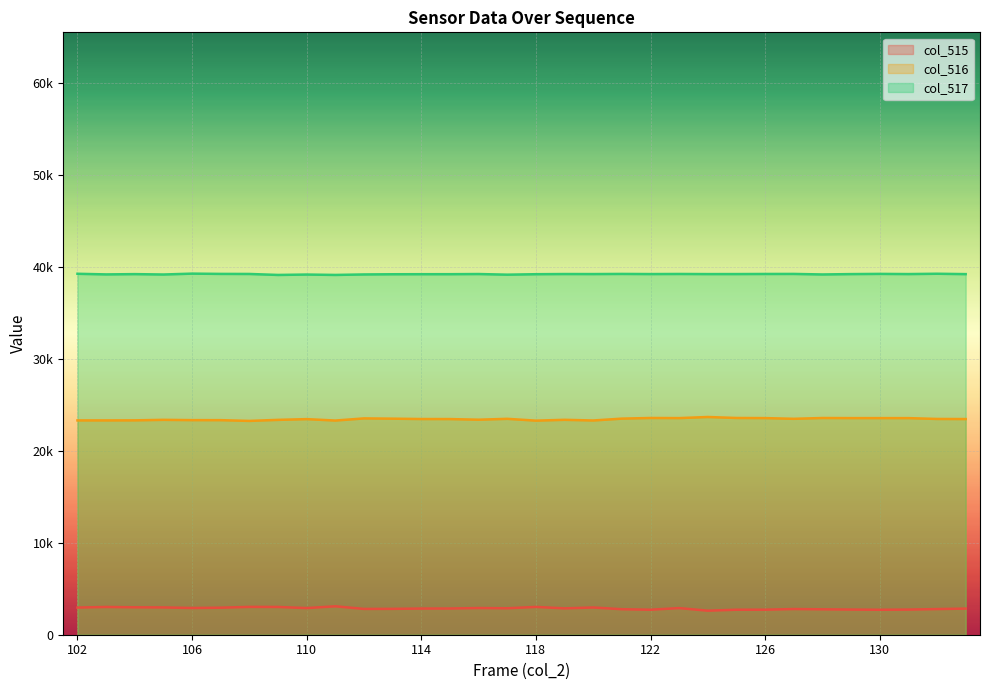

What is the difference between the maximum and minimum values in the col_516 series?

425